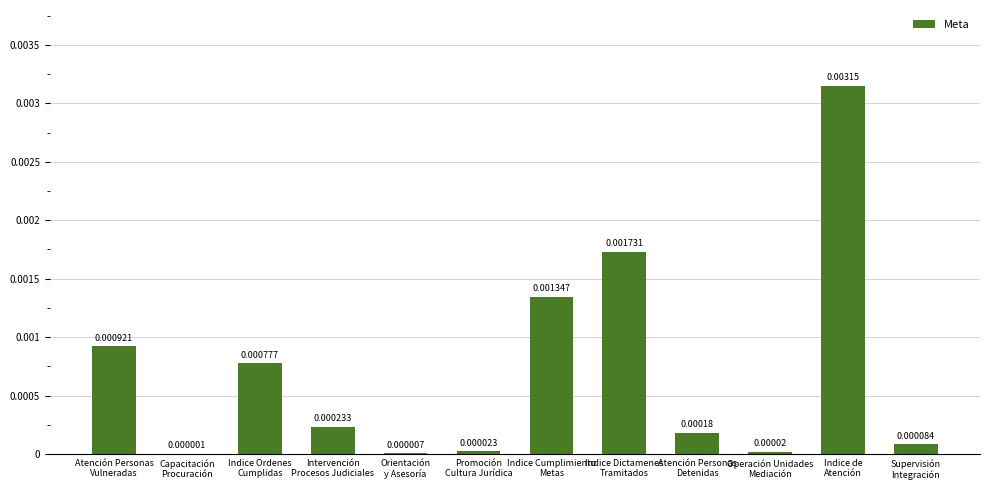

Count the number of categories in the chart.

12